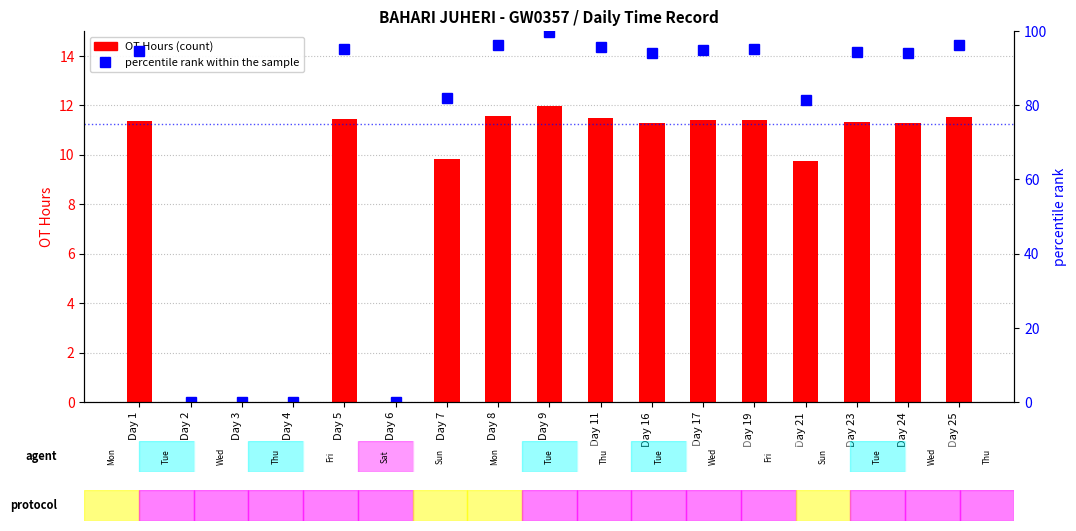

Which series has the largest range (max minus min)?

percentile rank within the sample